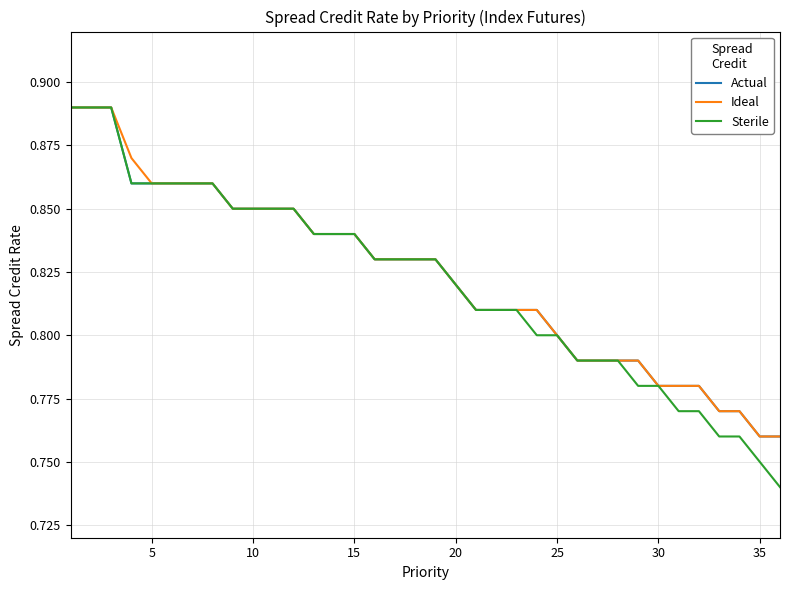

How many distinct data groups are displayed?

3